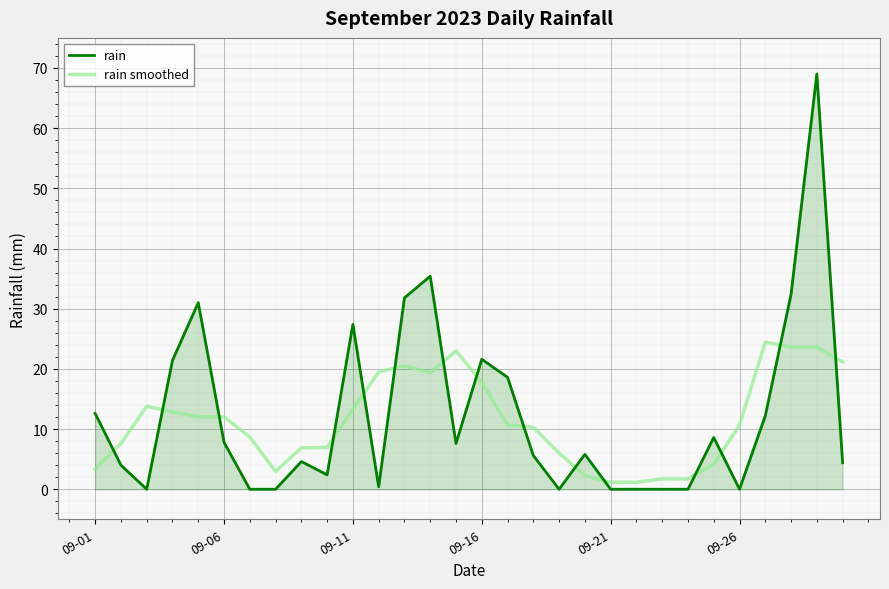

True or false: rain smoothed and rain intersect in this chart.

True